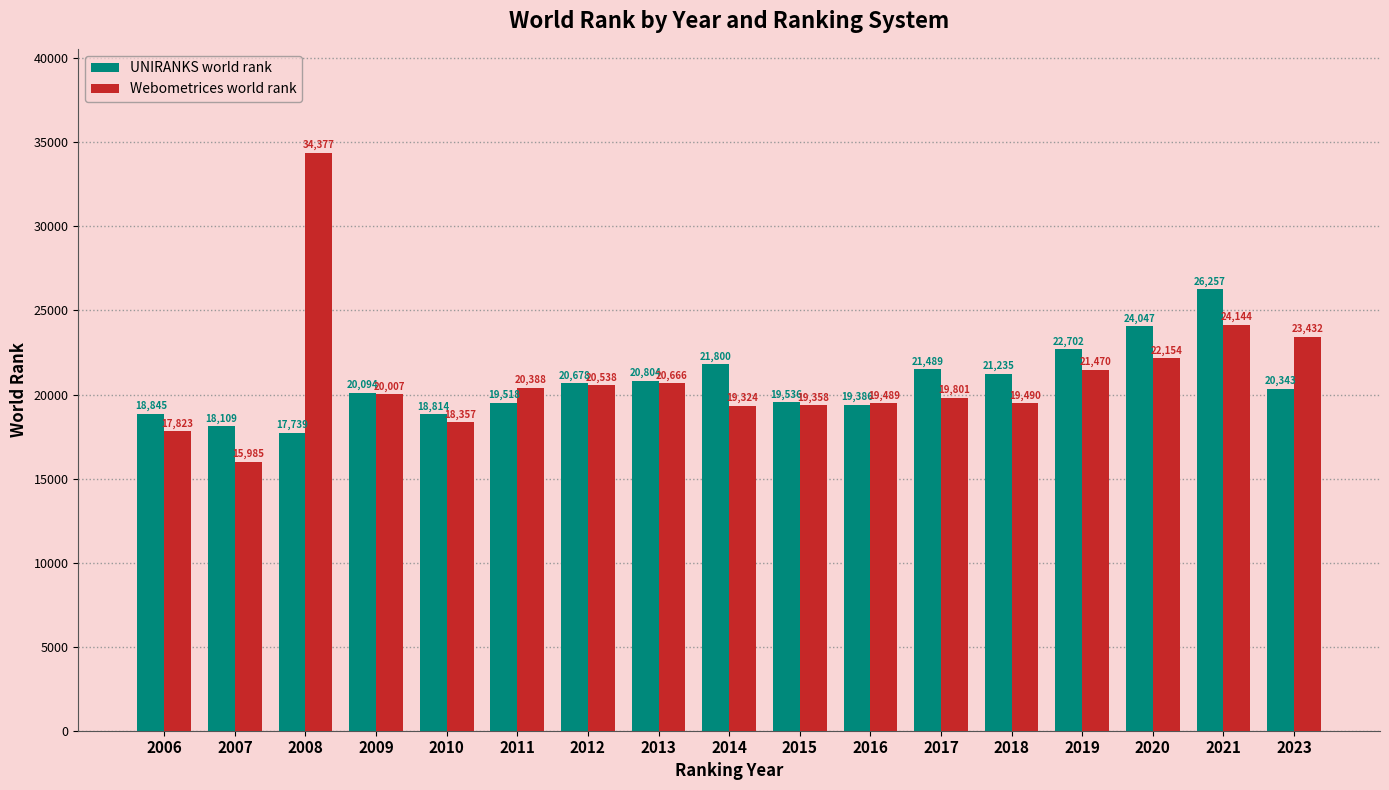

At which label is UNIRANKS world rank closest to 21998?

2014